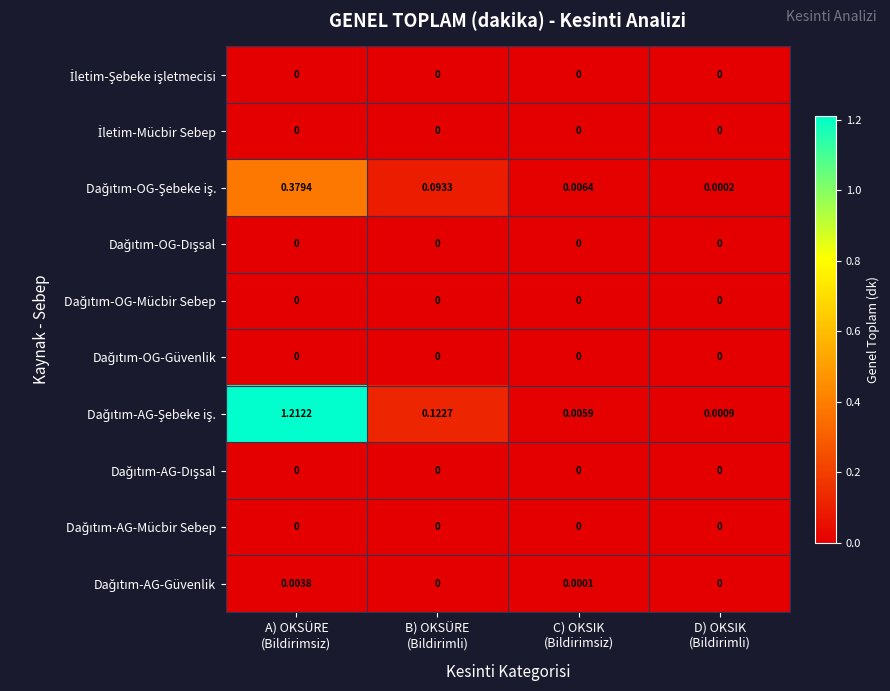

At which category is the sum across all series the highest?

A) OKSÜRE
(Bildirimsiz)